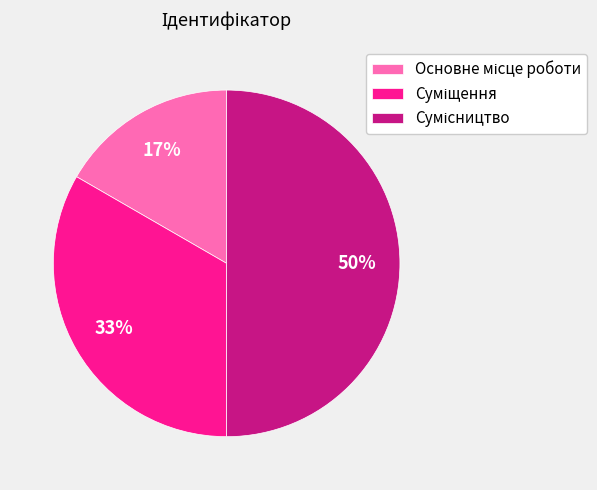

To the nearest percent, what is the average slice percentage?

33%